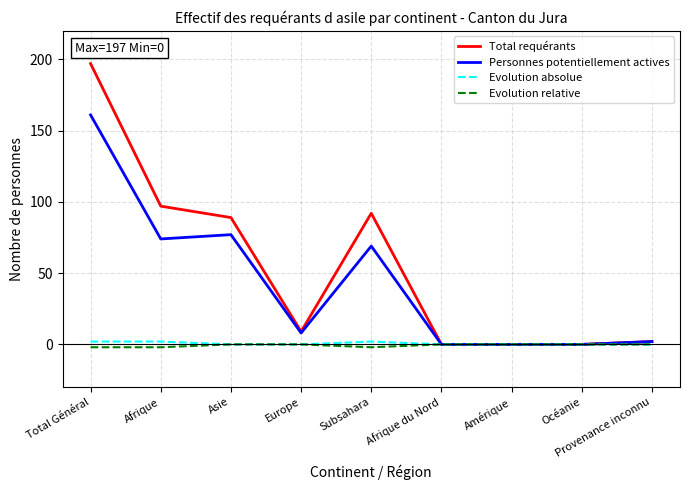

What is the difference between the second highest and minimum values in the Personnes potentiellement actives series?

77